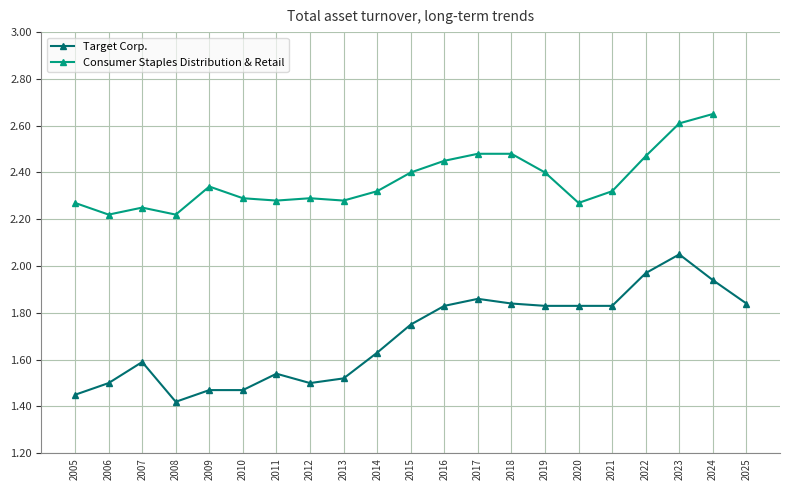

Count the number of categories in the chart.

21